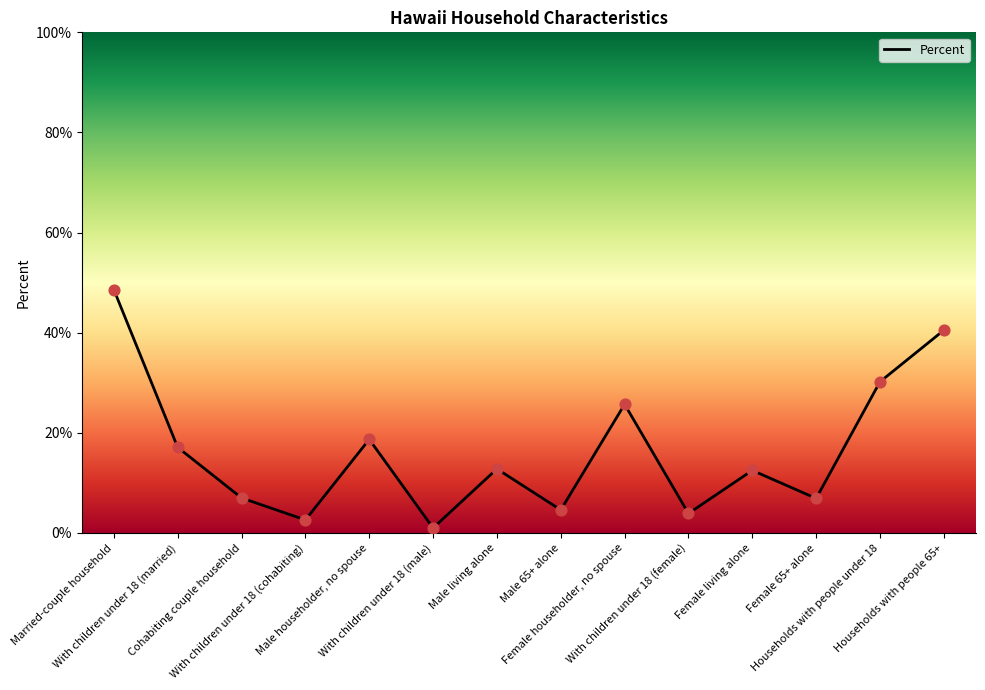

What is the change in value from Female householder, no spouse to Households with people under 18?

+4.5